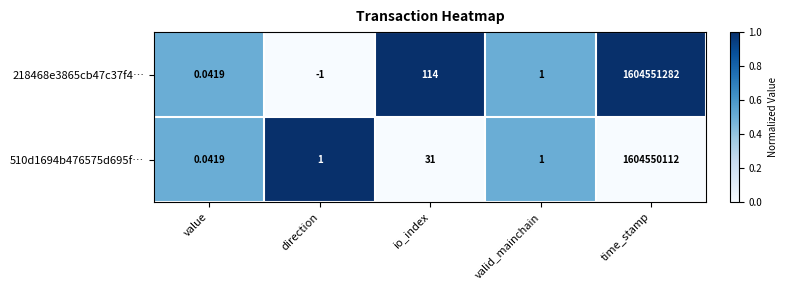

Which category has the lowest value in the 218468e3865cb47c37f4… series?

direction